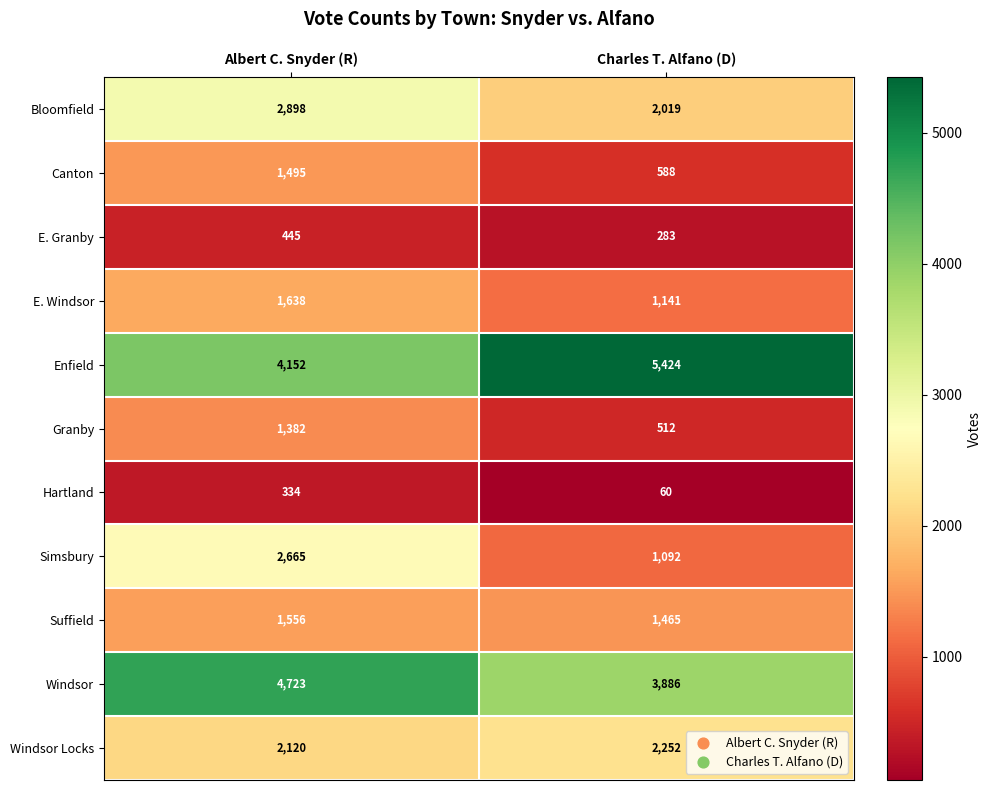

List the series in order of their peak value, lowest first.

Hartland, E. Granby, Granby, Canton, Suffield, E. Windsor, Windsor Locks, Simsbury, Bloomfield, Windsor, Enfield